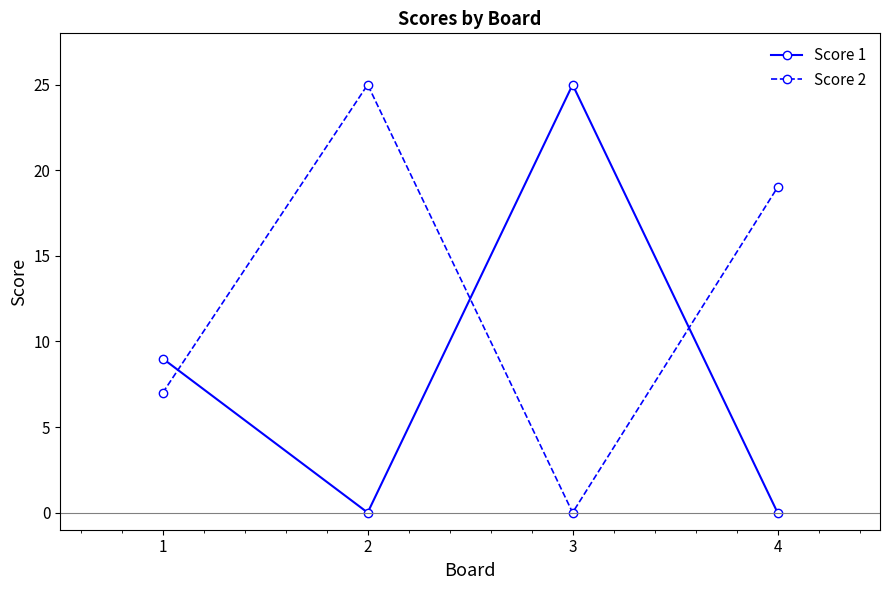

True or false: Score 2 has more than 0 interior local peaks.

True